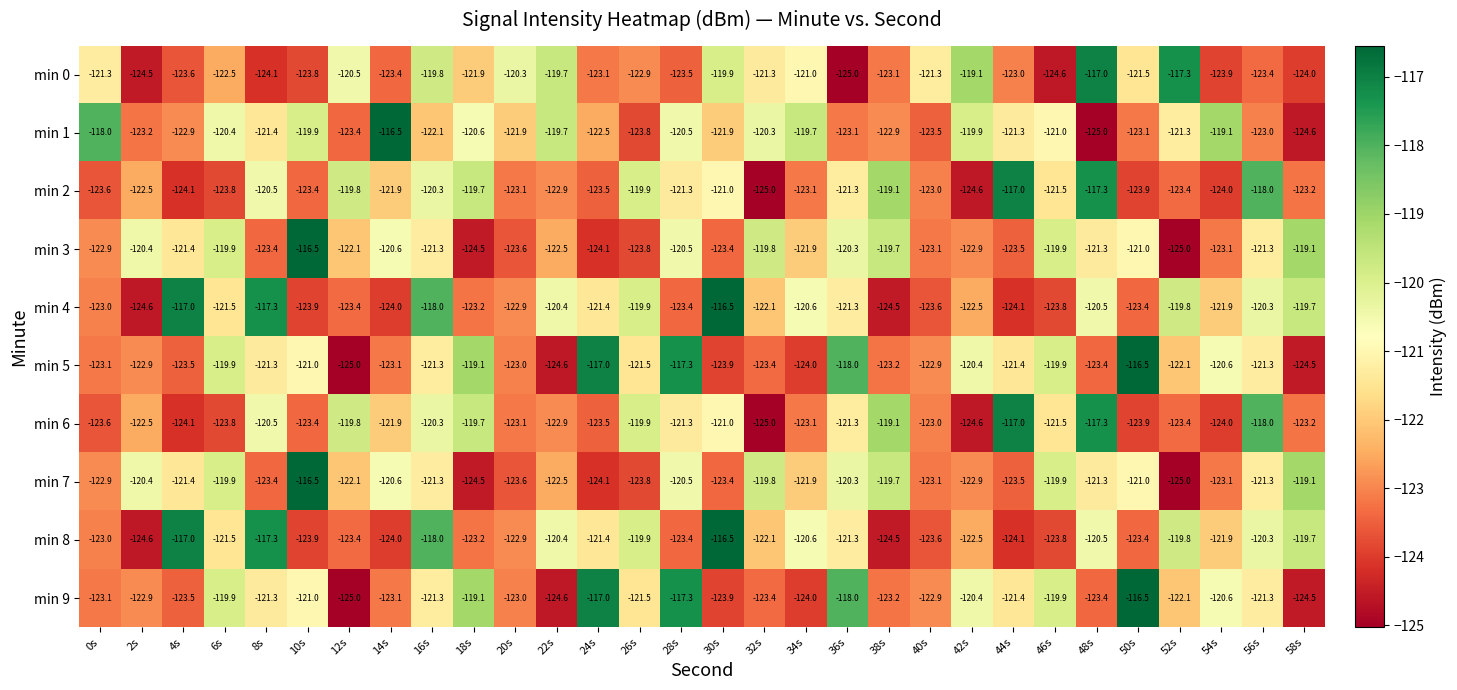

What is the difference between the highest and lowest values at 46s?

4.7